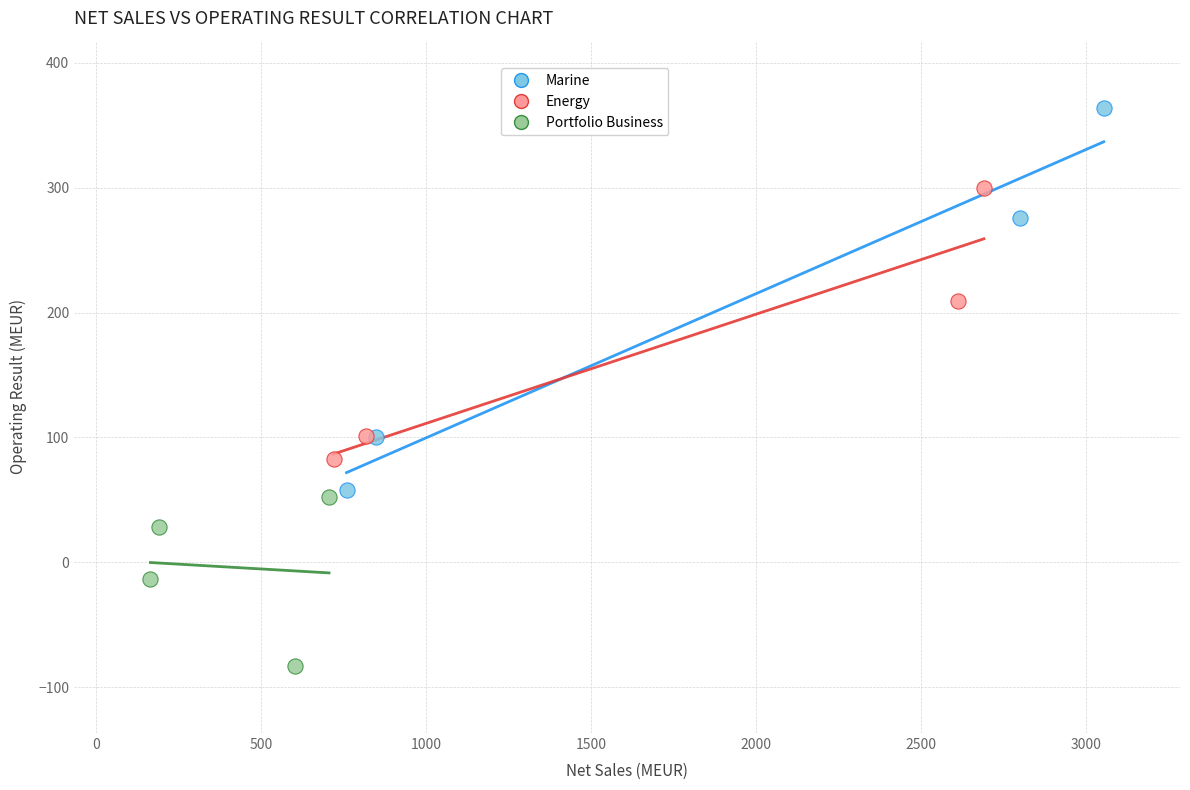

Which series contains the lowest Y value?

Portfolio Business